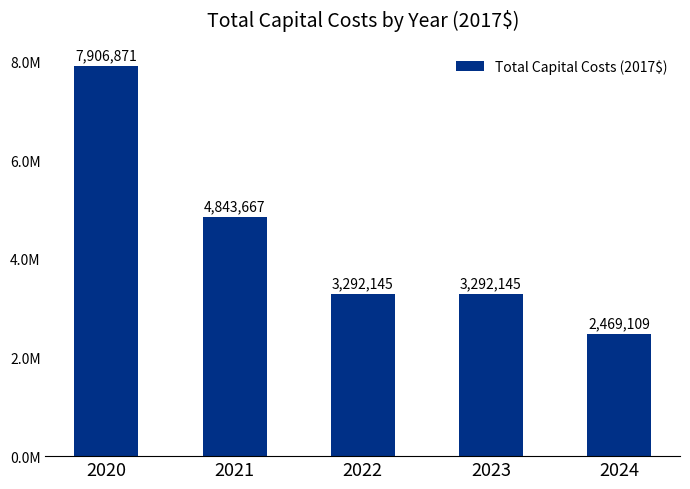

Are the bars horizontal?

No